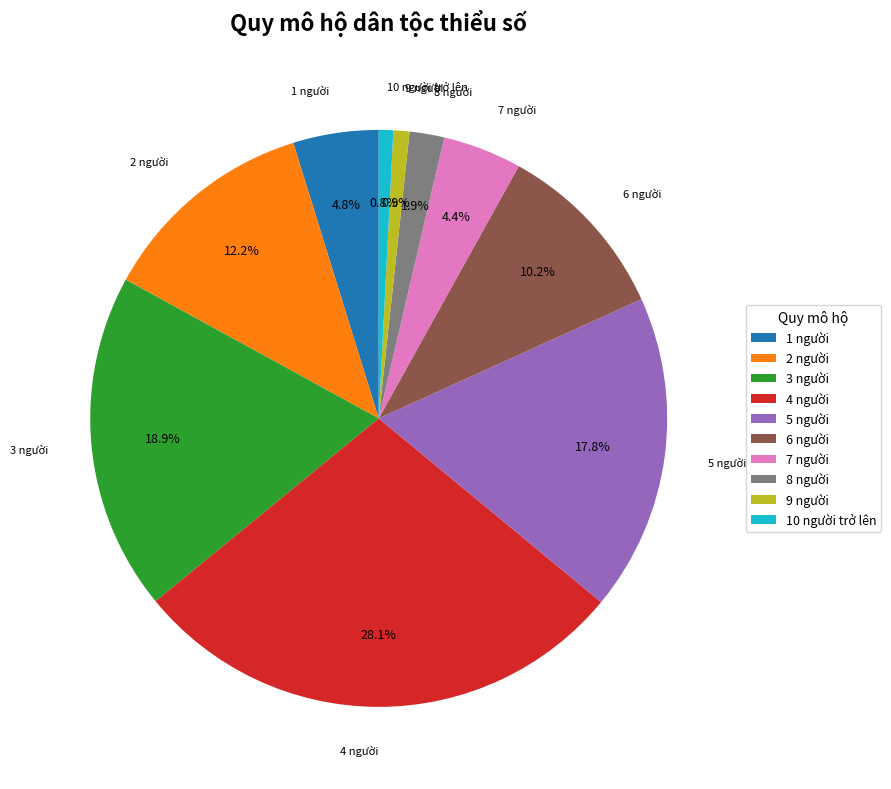

What is the ratio of the value at 4 người to the value at 7 người?

6.4